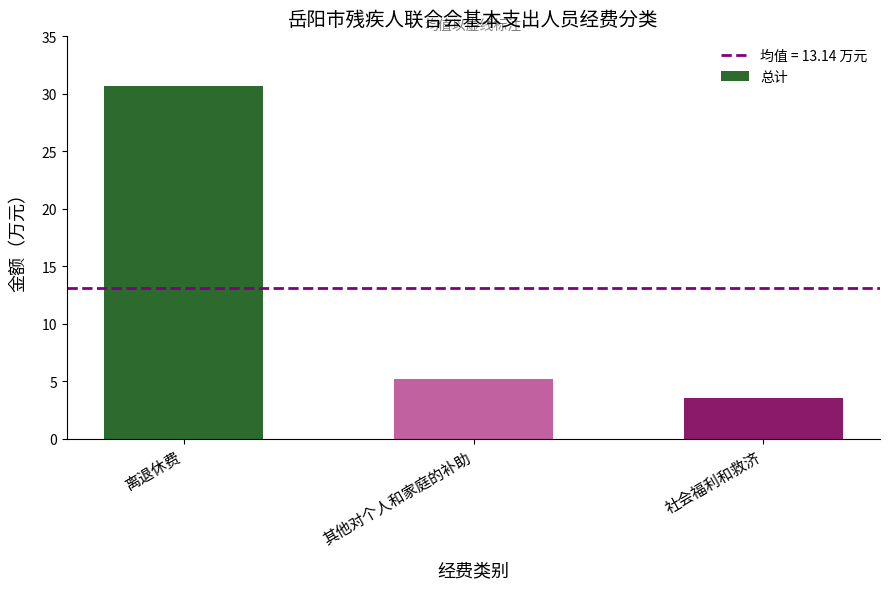

What position from the left is 离退休费?

1